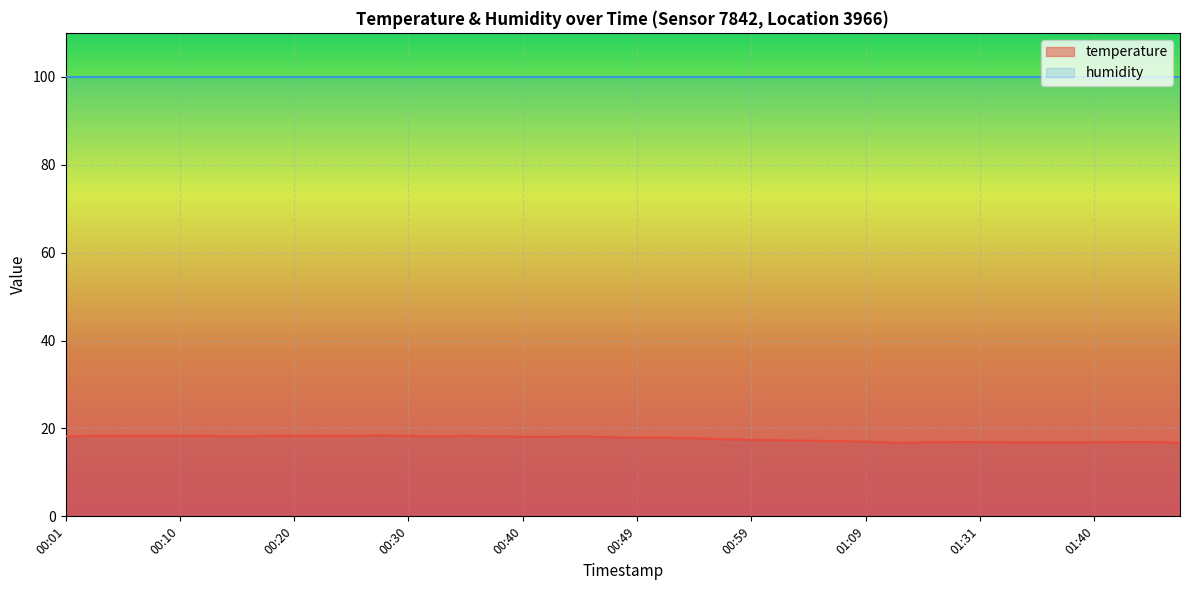

How many points are lower than both their immediate neighbors (excluding endpoints)?

3